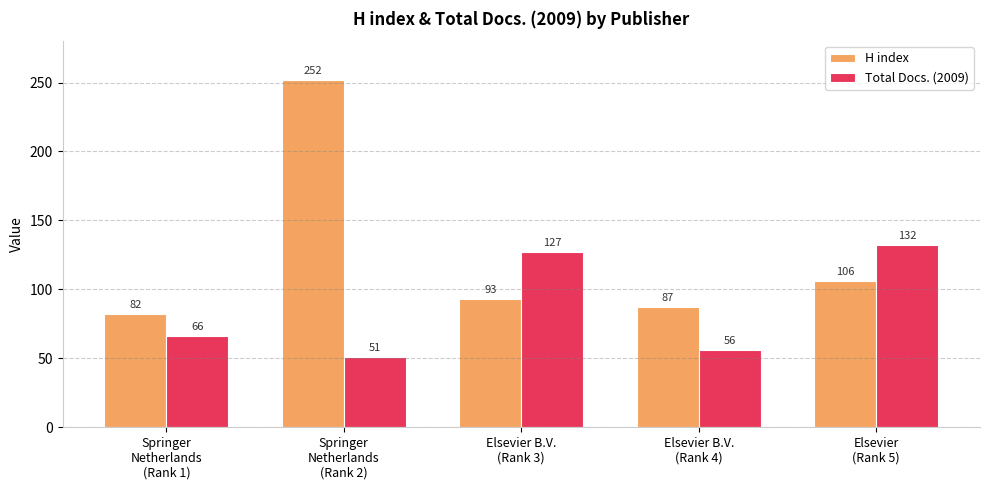

What is the sum of the H index values at Elsevier
(Rank 5) and Springer
Netherlands
(Rank 2)?

358